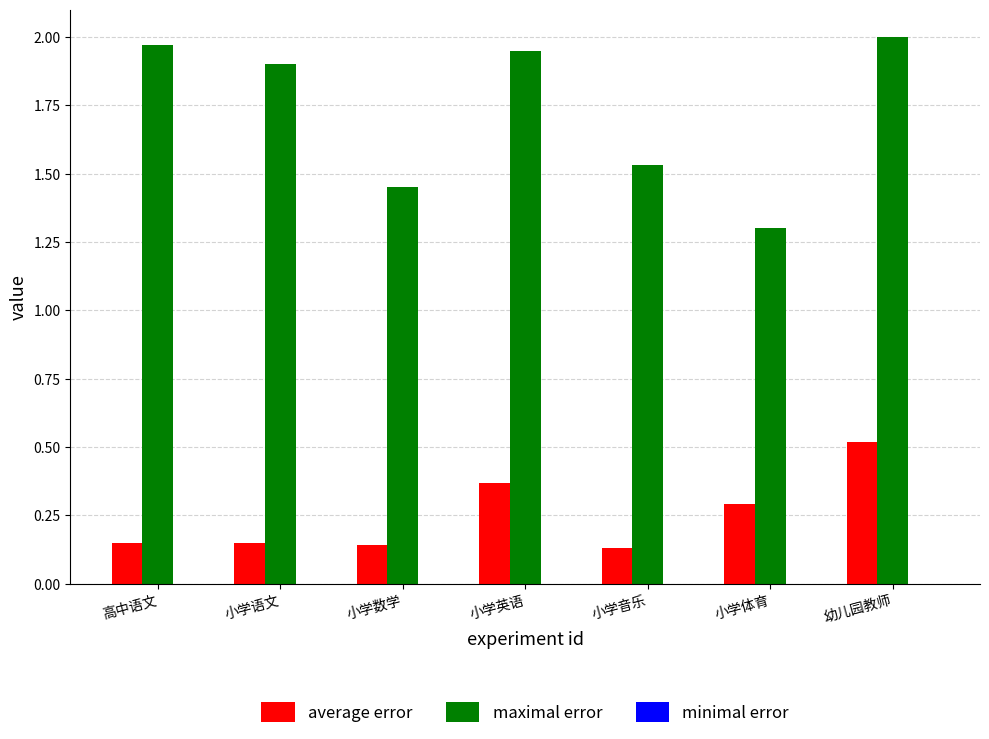

What is the difference between the maximum and minimum values in the maximal error series?

0.7